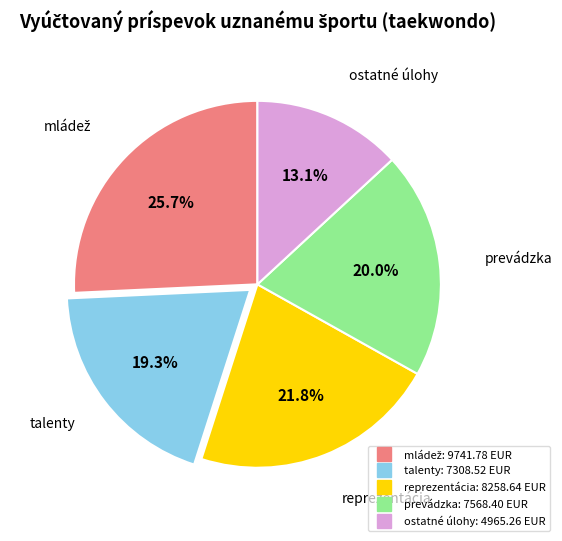

What is the smallest slice in the pie chart?

ostatné úlohy